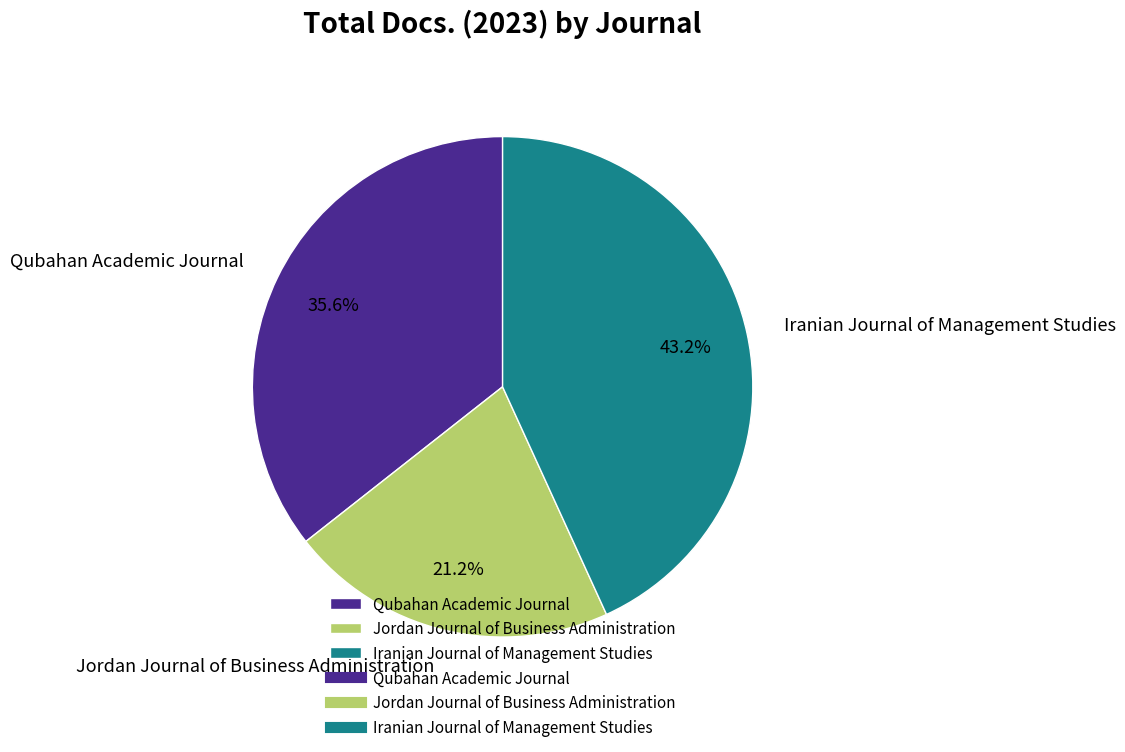

Is Iranian Journal of Management Studies the majority of the pie?

No